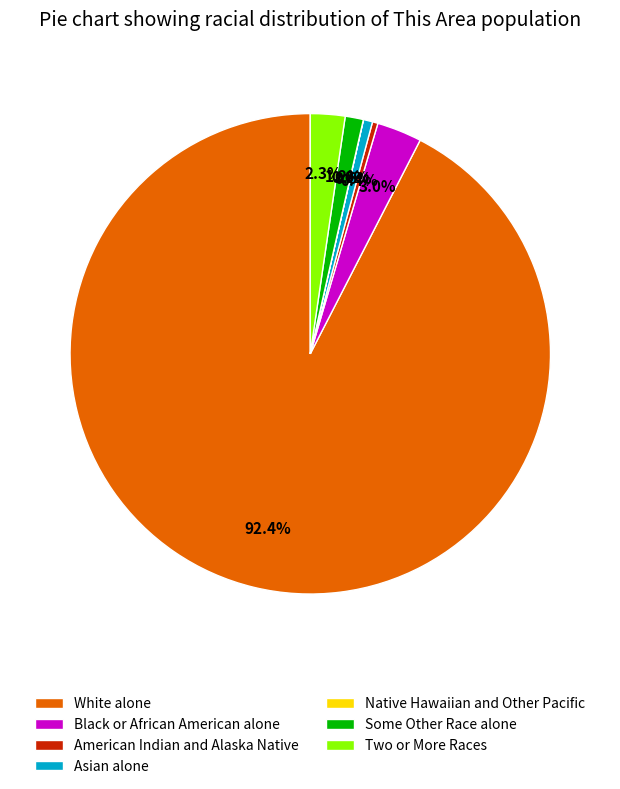

Is there a majority slice in this chart?

Yes